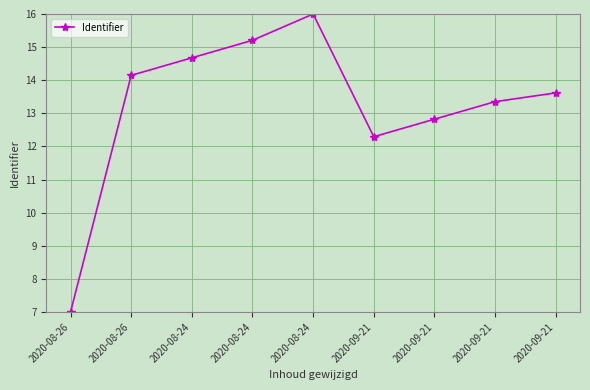

The value at 2020-08-26 is 23.9. True or false?

False